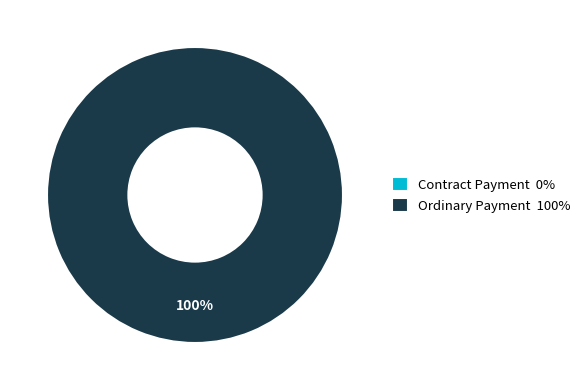

To the nearest percent, what portion does Ordinary Payment represent?

100%